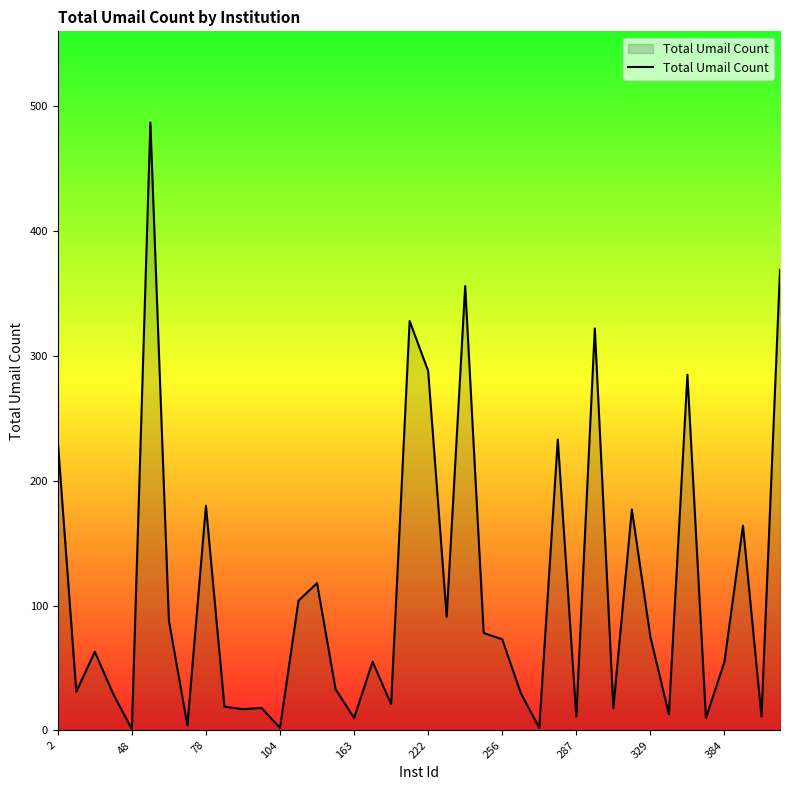

What is the smallest value displayed?

1